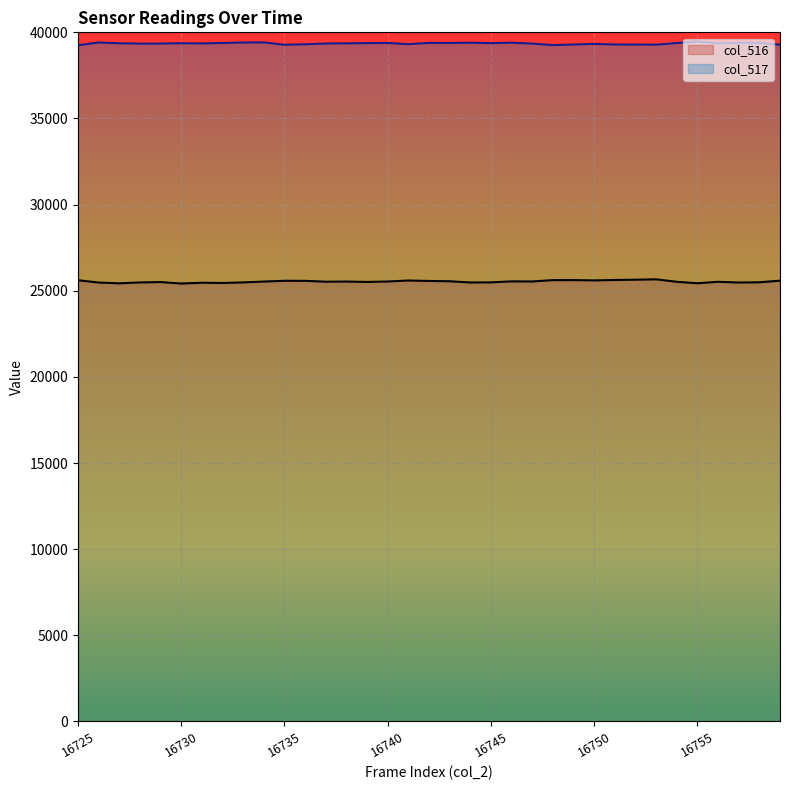

Reading left to right, extract all data points from this chart.

col_516: 25610	25477	25431	25484	25504	25420	25465	25452	25485	25534	25579	25575	25526	25535	25512	25538	25594	25569	25552	25481	25487	25545	25539	25617	25619	25602	25625	25642	25663	25520	25436	25520	25479	25491	25585
col_517: 39249	39410	39367	39344	39348	39367	39357	39383	39410	39416	39281	39307	39352	39362	39375	39384	39313	39388	39384	39399	39374	39399	39346	39259	39294	39330	39294	39293	39284	39378	39470	39365	39398	39385	39286